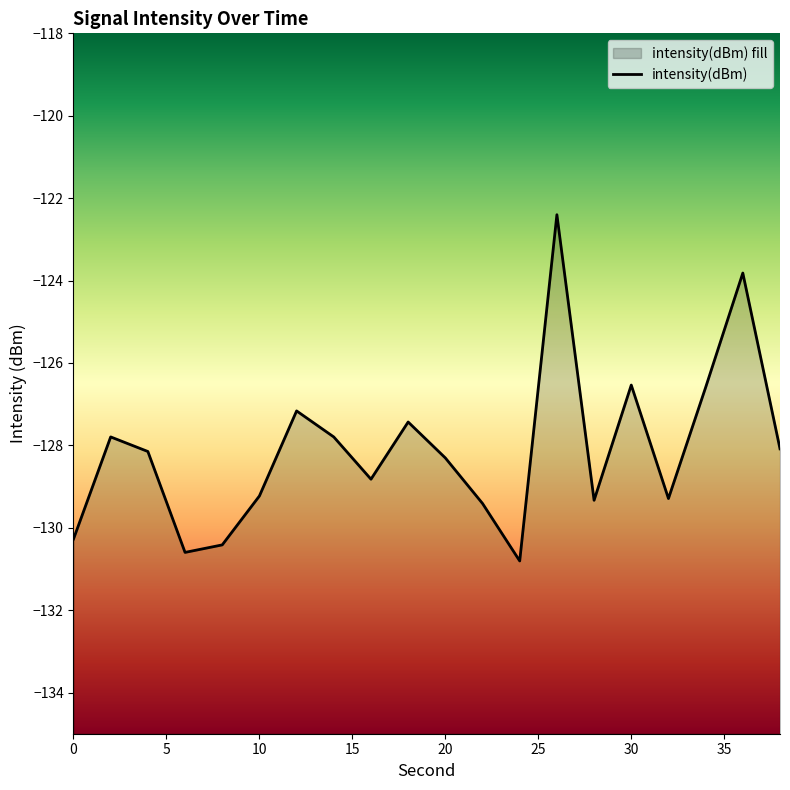

Reading left to right, what are all the values shown in this chart?

0=-130.3	2=-127.8	4=-128.1	6=-130.6	8=-130.4	10=-129.2	12=-127.2	14=-127.8	16=-128.8	18=-127.4	20=-128.3	22=-129.4	24=-130.8	26=-122.4	28=-129.3	30=-126.5	32=-129.3	34=-126.6	36=-123.8	38=-128.1